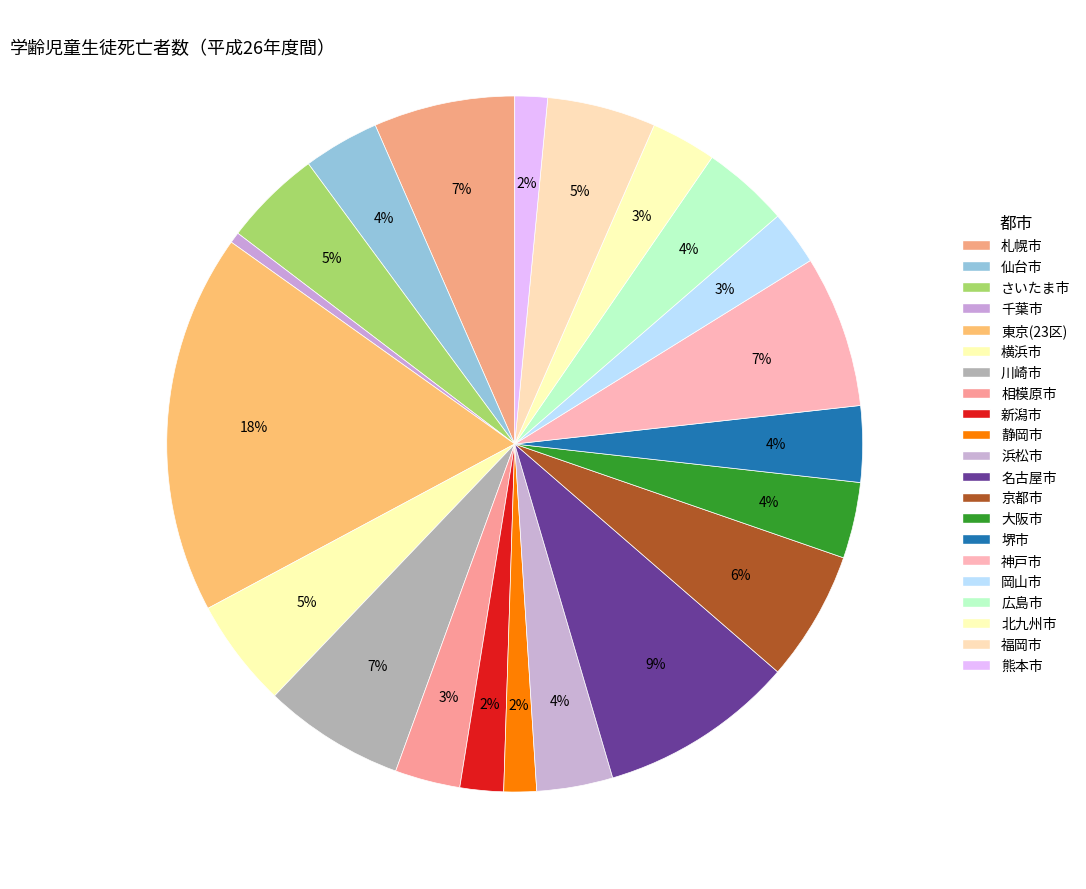

Is it true that さいたま市 is 5% of the pie?

True